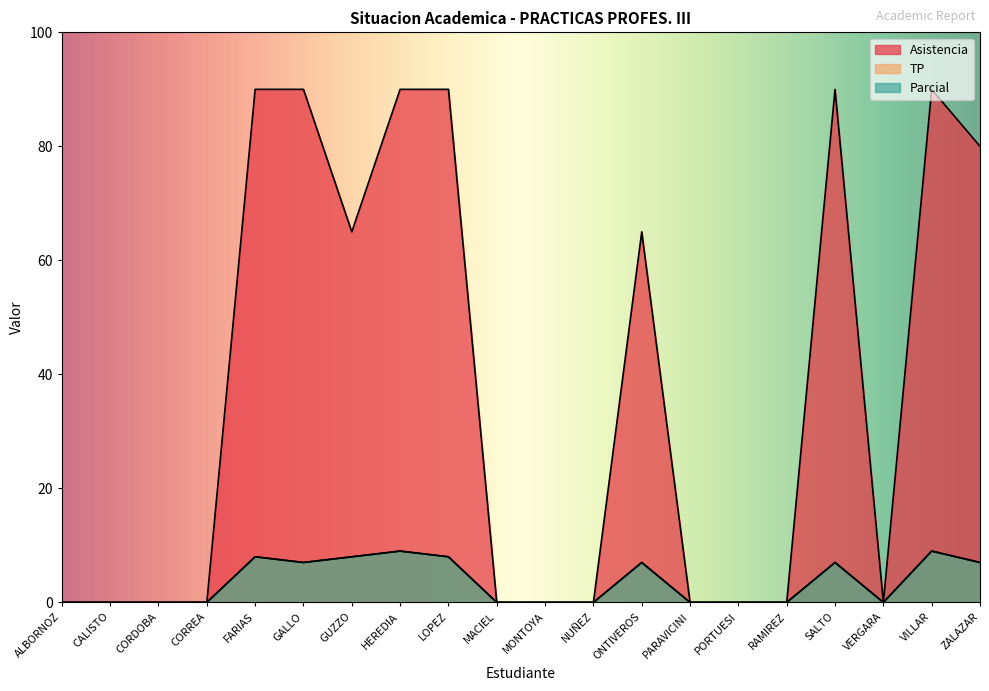

Which category has the highest value across all series?

FARIAS